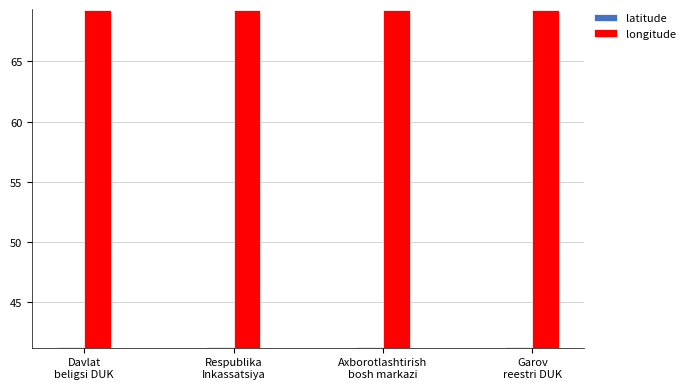

What is the total value across all series at Axborotlashtirish
bosh markazi?

110.6